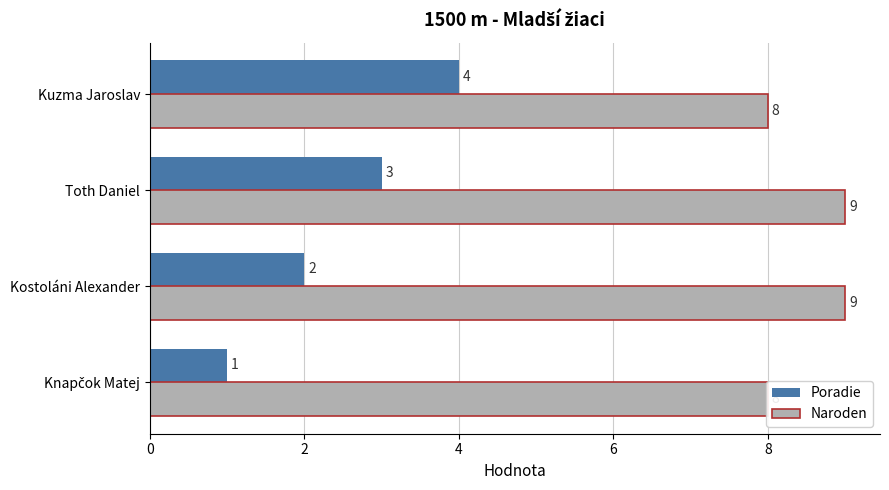

What is the value of the Naroden bar at the 1st from the left?

8